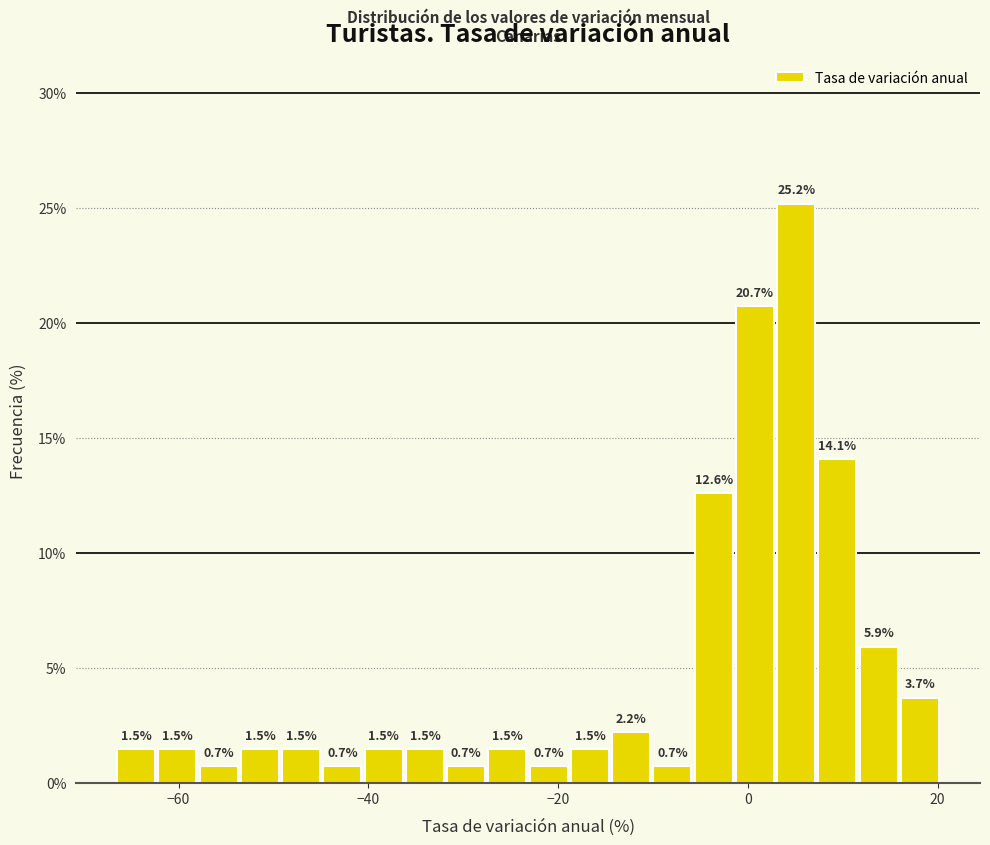

Around what value on the x-axis is the tallest bar? Give the approximate position of its centre, as read against the axis.

6